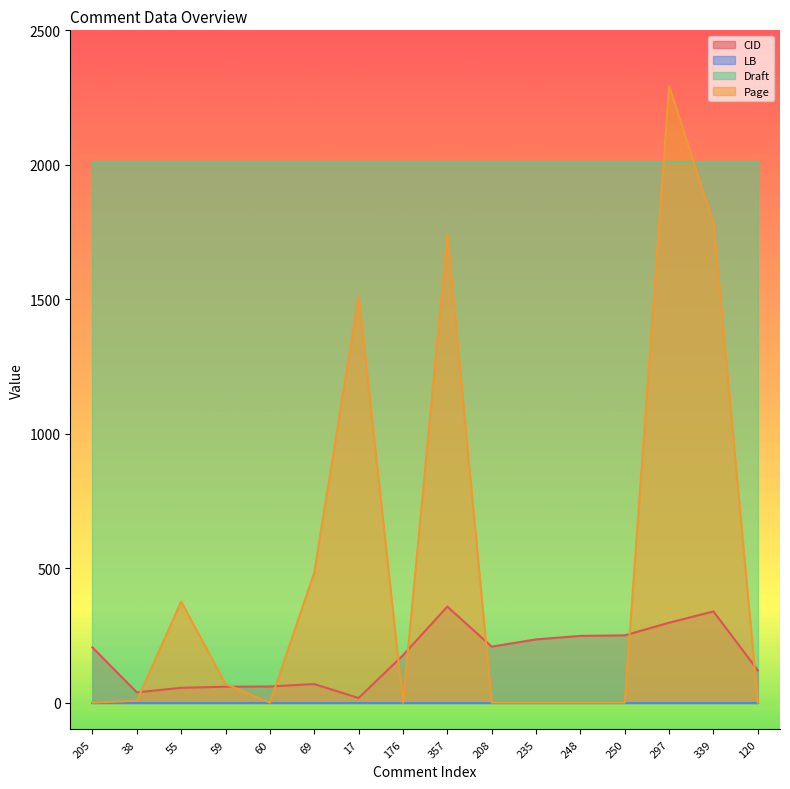

What is the label of the 9th point from the left?

357